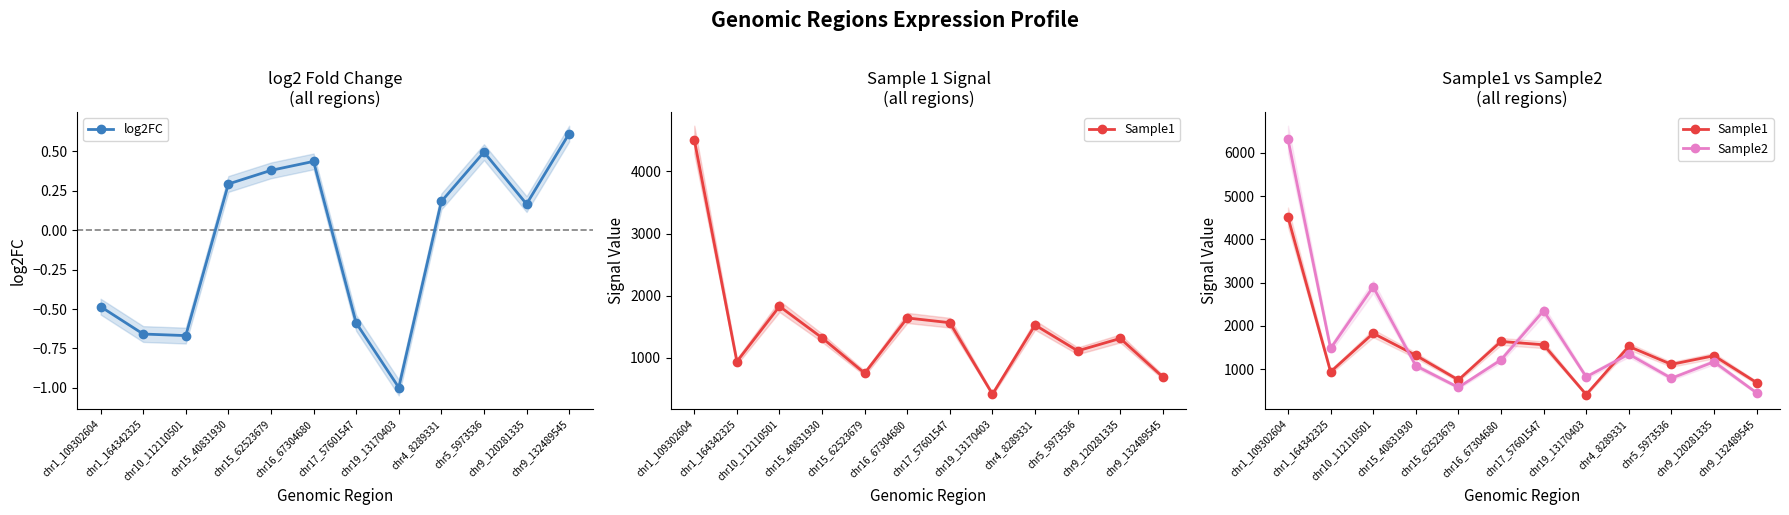

Reading left to right, extract all data points from this chart.

log2FC: chr1_109302604=-0.5	chr1_164342325=-0.7	chr10_112110501=-0.7	chr15_40831930=0.3	chr15_62523679=0.4	chr16_67304680=0.4	chr17_57601547=-0.6	chr19_13170403=-1.0	chr4_8289331=0.2	chr5_5973536=0.5	chr9_120281335=0.2	chr9_132489545=0.6
Sample1: chr1_109302604=4512.8	chr1_164342325=935.8	chr10_112110501=1826.1	chr15_40831930=1317.5	chr15_62523679=747.9	chr16_67304680=1638.7	chr17_57601547=1561.9	chr19_13170403=410.3	chr4_8289331=1524.1	chr5_5973536=1108.6	chr9_120281335=1308.4	chr9_132489545=686.9
Sample2: chr1_109302604=6315.8	chr1_164342325=1477.1	chr10_112110501=2902.4	chr15_40831930=1076.1	chr15_62523679=575.5	chr16_67304680=1212.3	chr17_57601547=2348.3	chr19_13170403=819.0	chr4_8289331=1344.2	chr5_5973536=787.3	chr9_120281335=1167.3	chr9_132489545=449.7